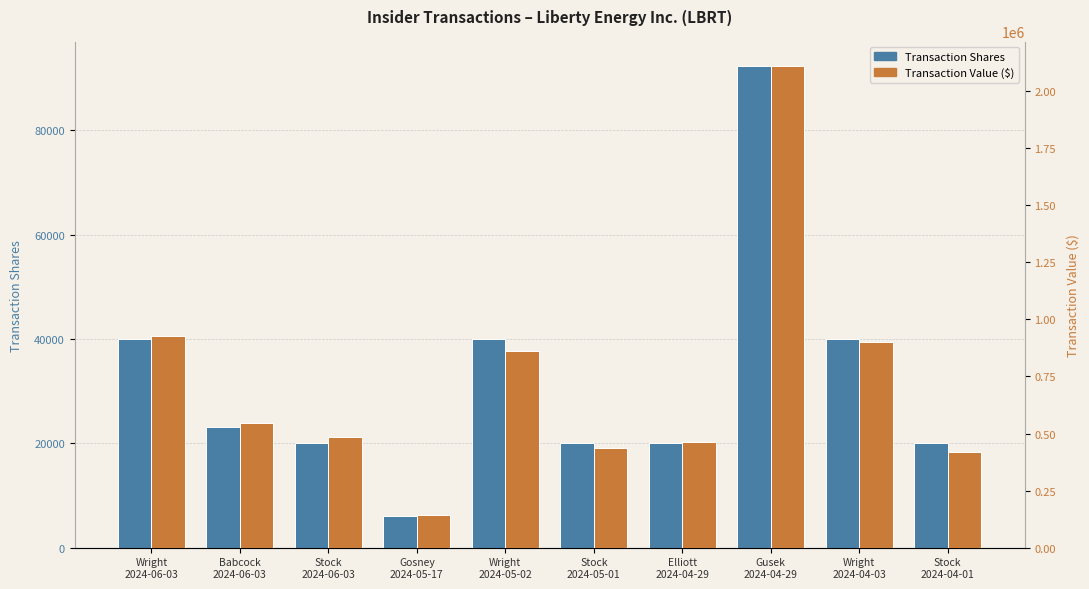

What is the total value across all series at Stock
2024-06-03?

506330